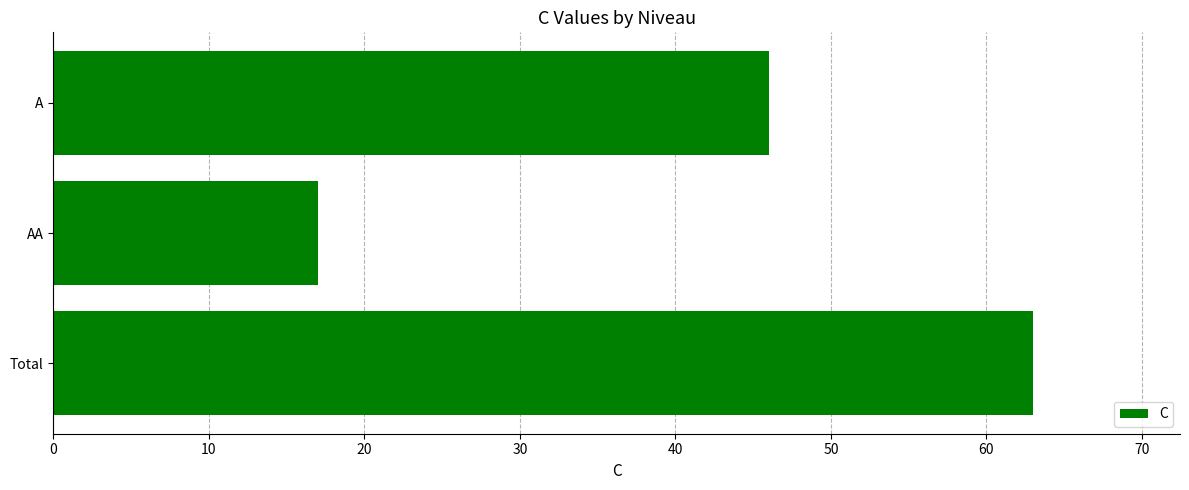

Does the chart contain stacked bars?

No